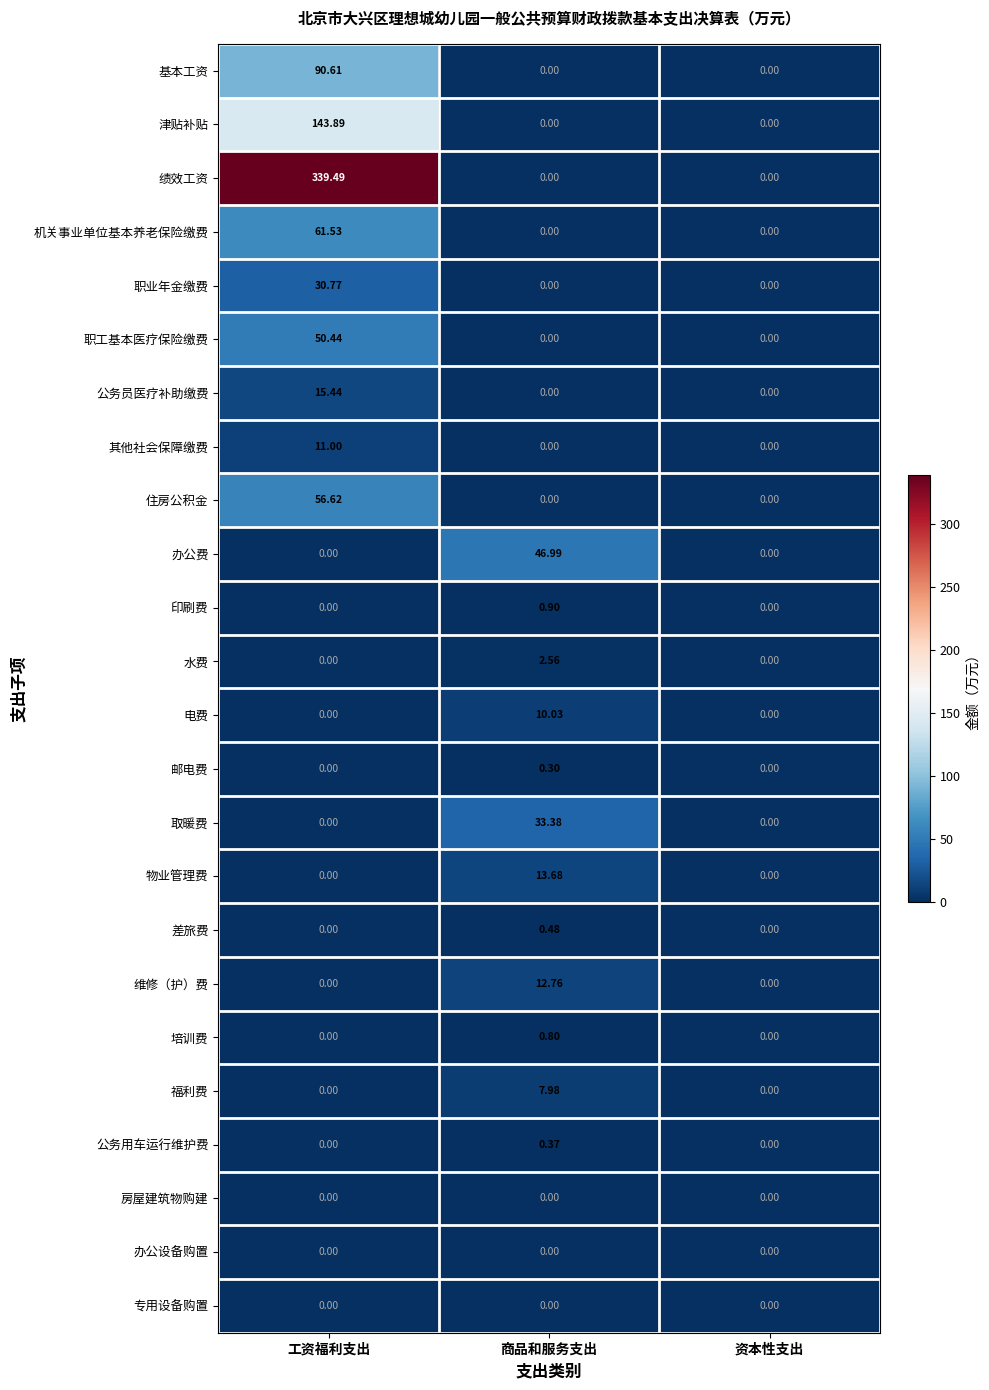

At which category is the sum across all series the highest?

工资福利支出